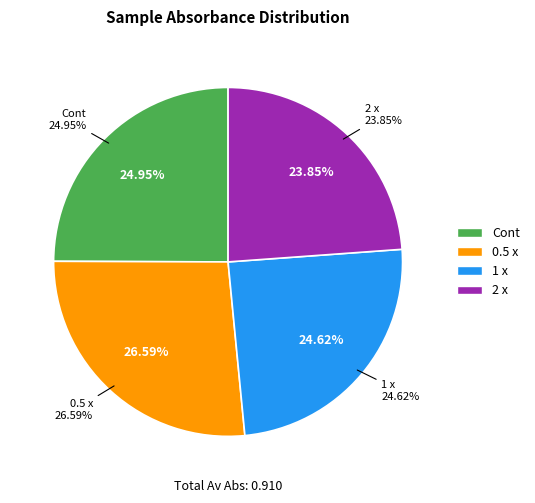

The 1 x slice represents 25% of the pie. True or false?

True